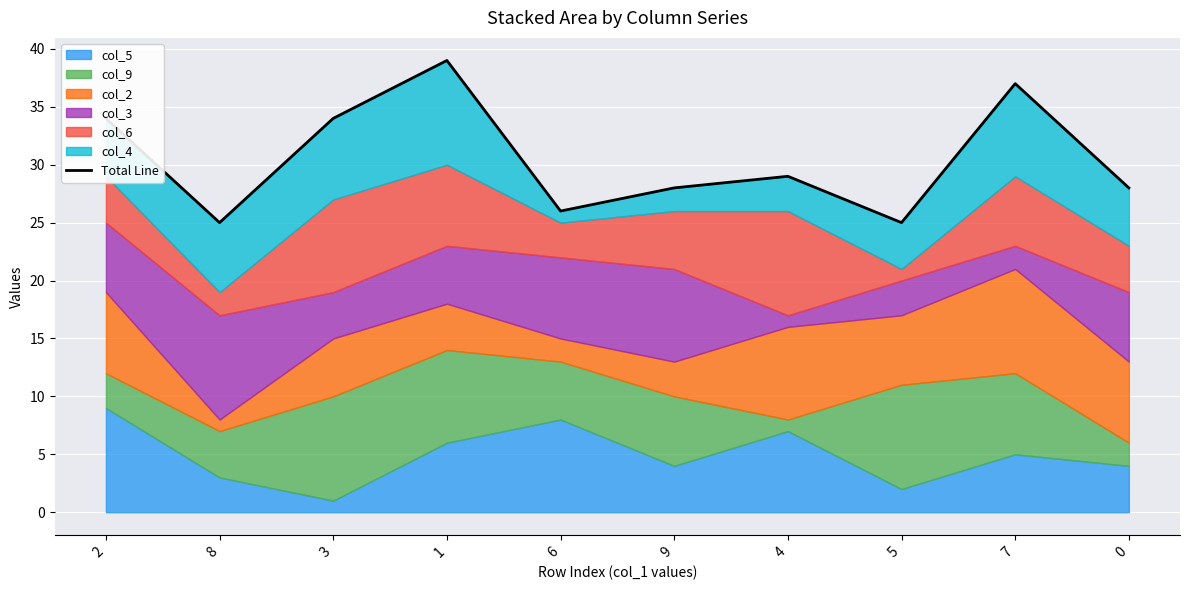

List the labels in order of value, largest first.

1, 7, 2, 3, 4, 9, 0, 6, 8, 5